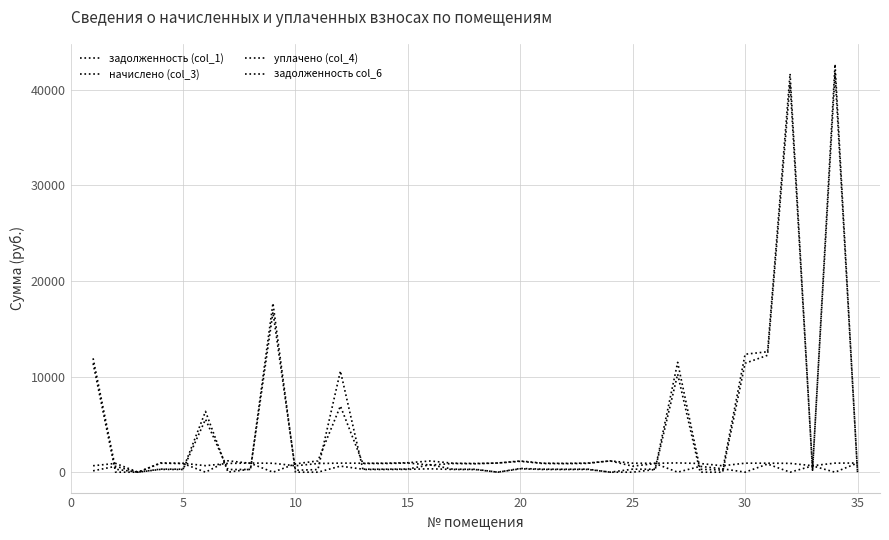

How many lines are shown in the chart?

4